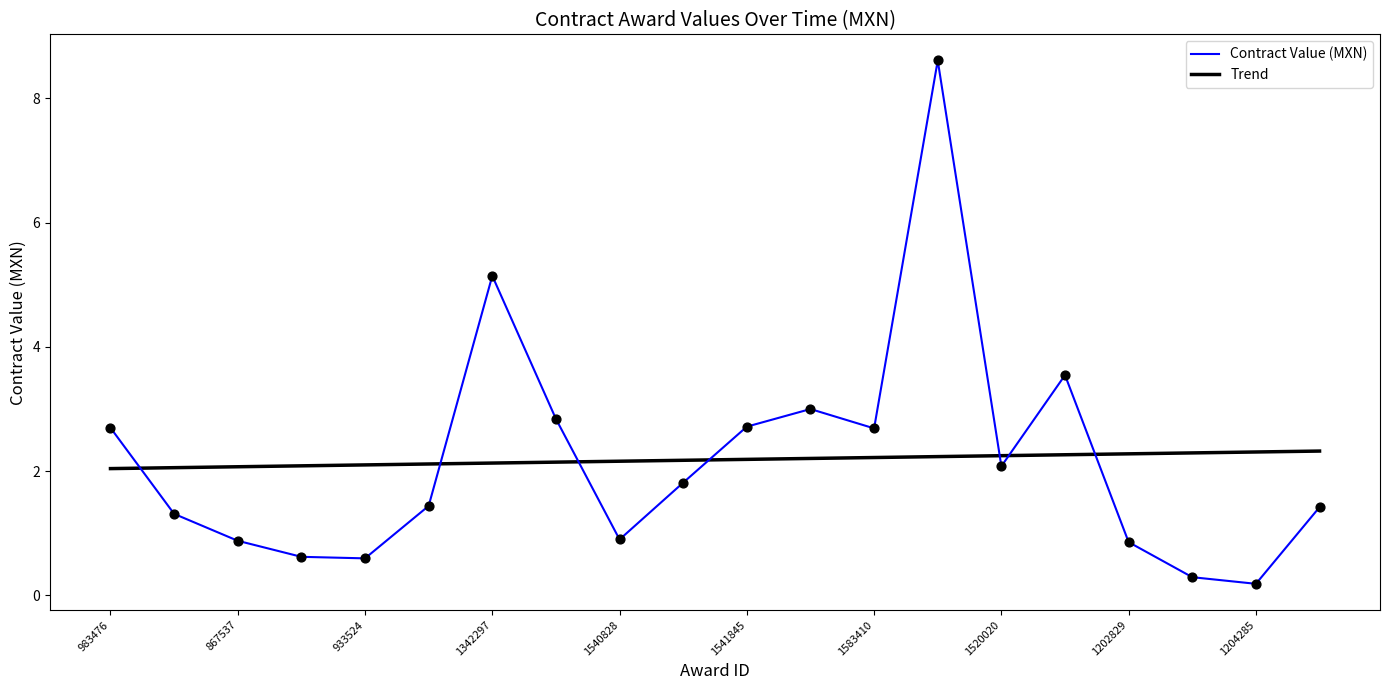

Which series has the widest spread of values?

Contract Value (MXN)